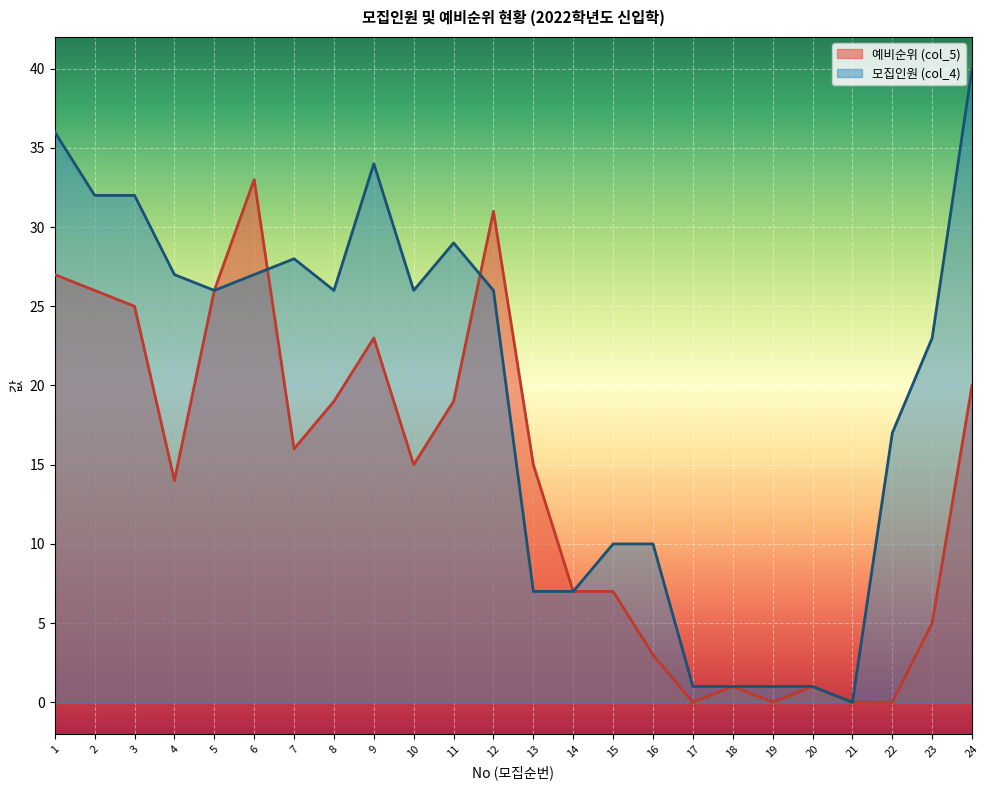

Which series has the largest total across all categories?

모집인원 (col_4)